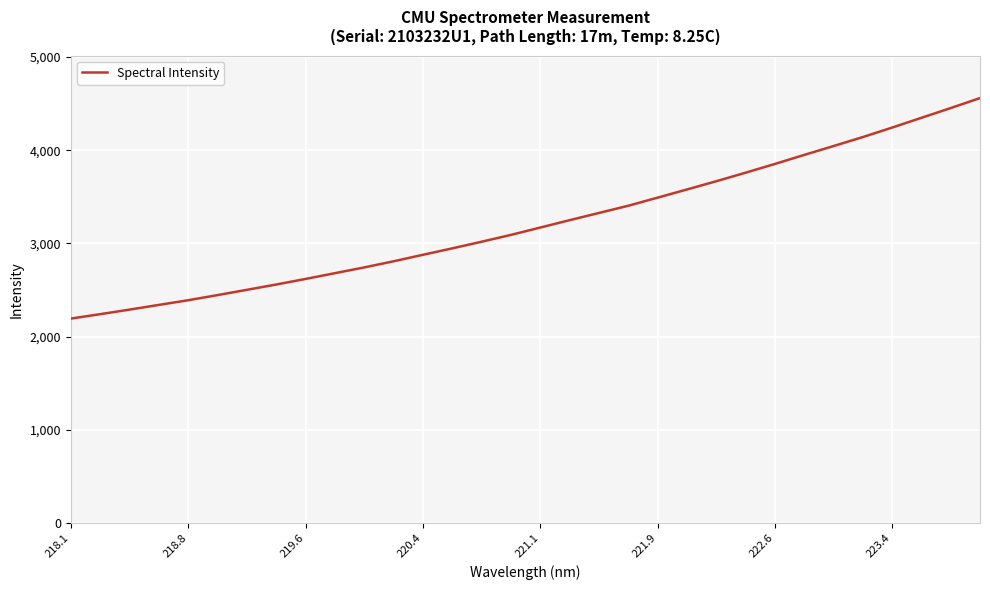

What is the maximum value shown in the chart?

4560.1